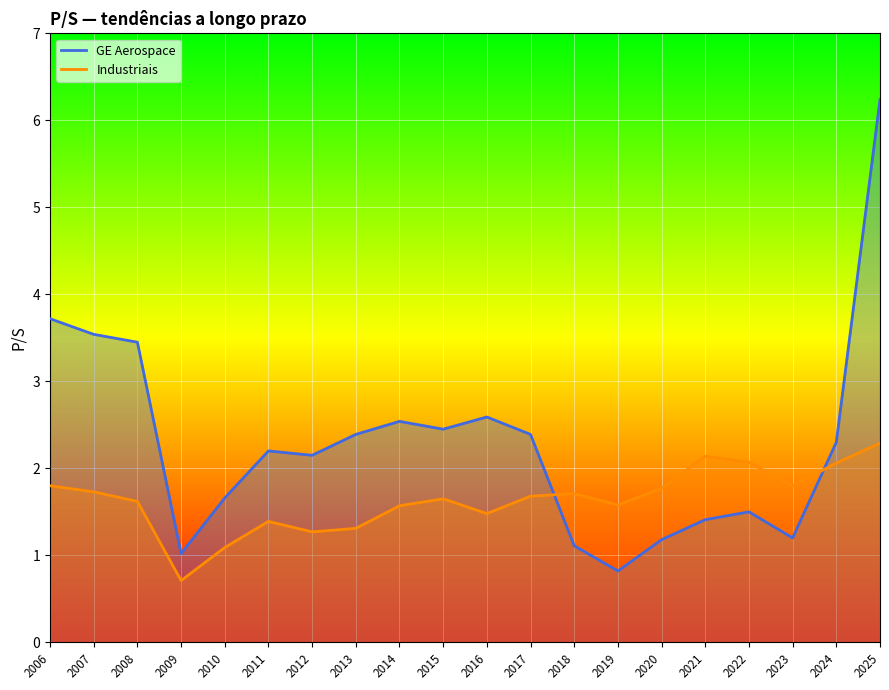

Which series has the largest range (max minus min)?

GE Aerospace